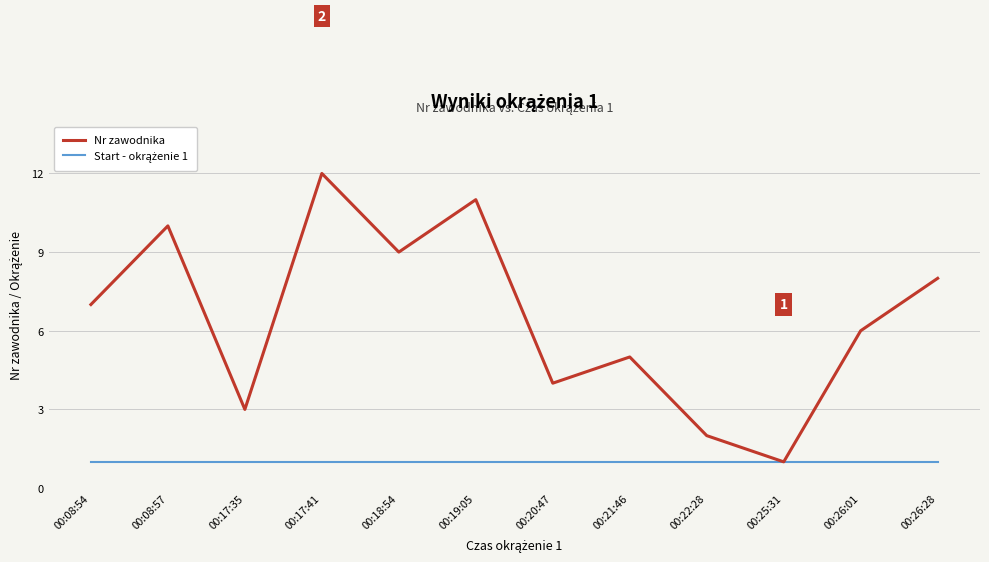

Between 00:19:05 and 00:26:28, which series saw the biggest shift?

Nr zawodnika